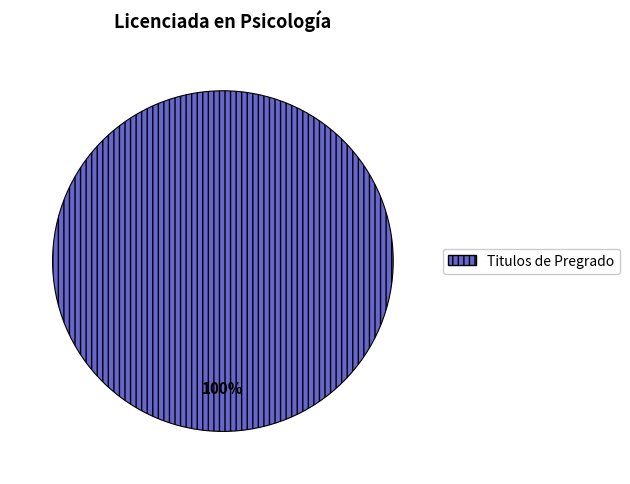

Is there a majority slice in this chart?

Yes